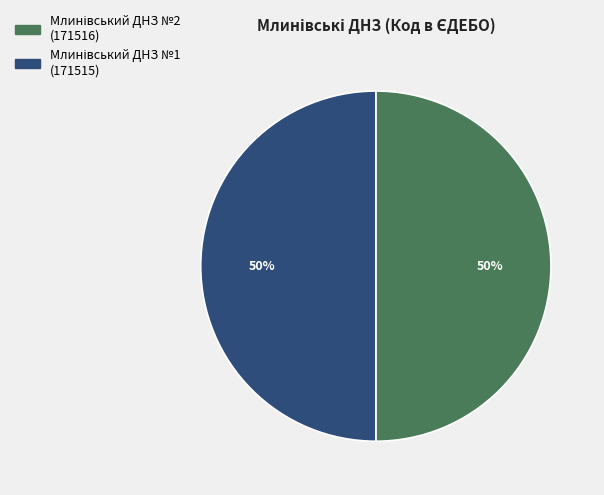

How many segments does this pie chart have?

2